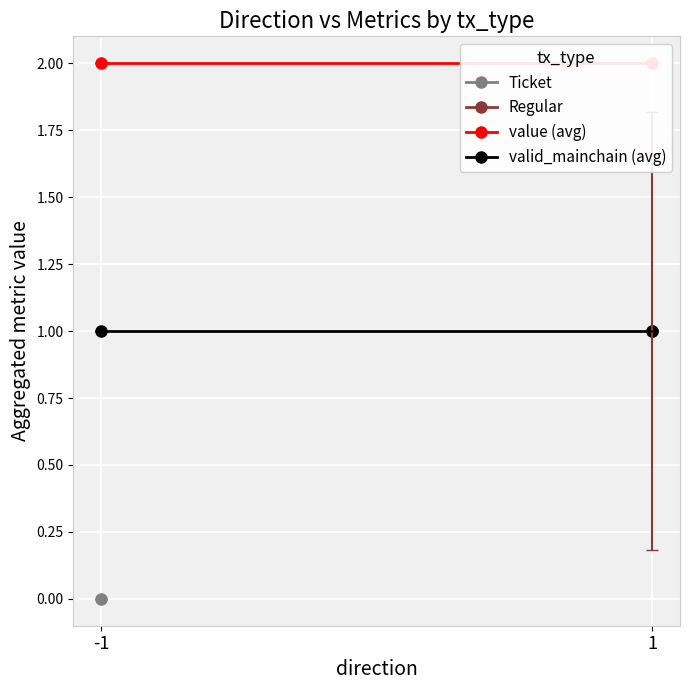

Rank the series by their maximum value, from lowest to highest.

Ticket, Regular, valid_mainchain (avg), value (avg)